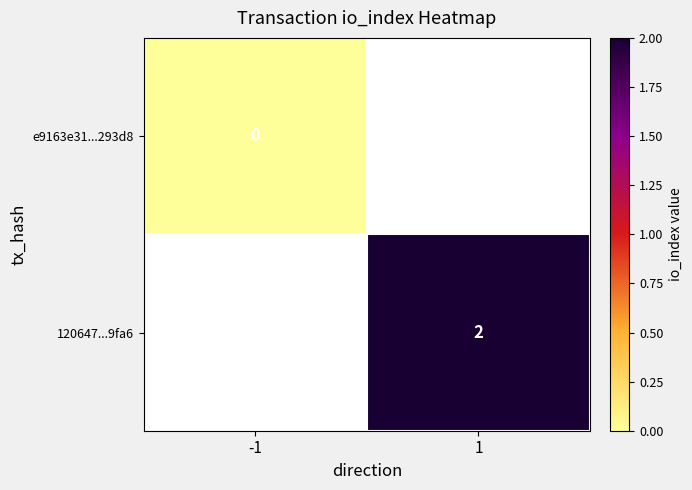

True or false: 120647...9fa6 has a value of 1 at 1.

False